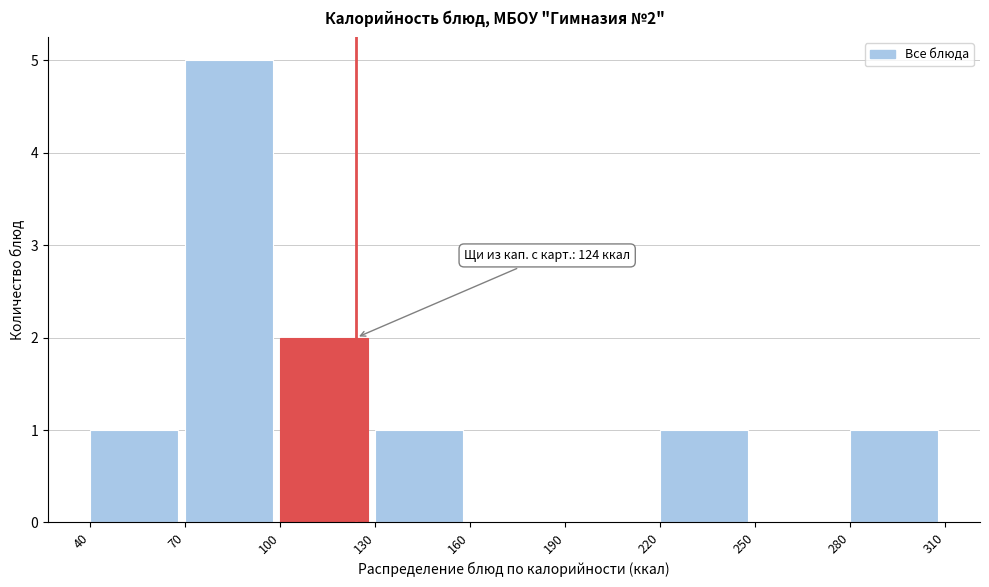

Which range on the x-axis has the tallest bar?

70 to 100